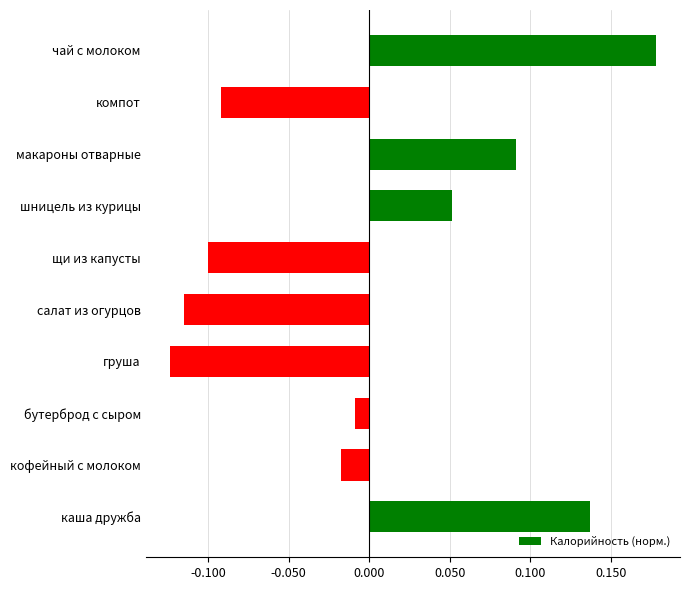

List the labels in order of value, smallest first.

груша, салат из огурцов, щи из капусты, компот, кофейный с молоком, бутерброд с сыром, шницель из курицы, макароны отварные, каша дружба, чай с молоком